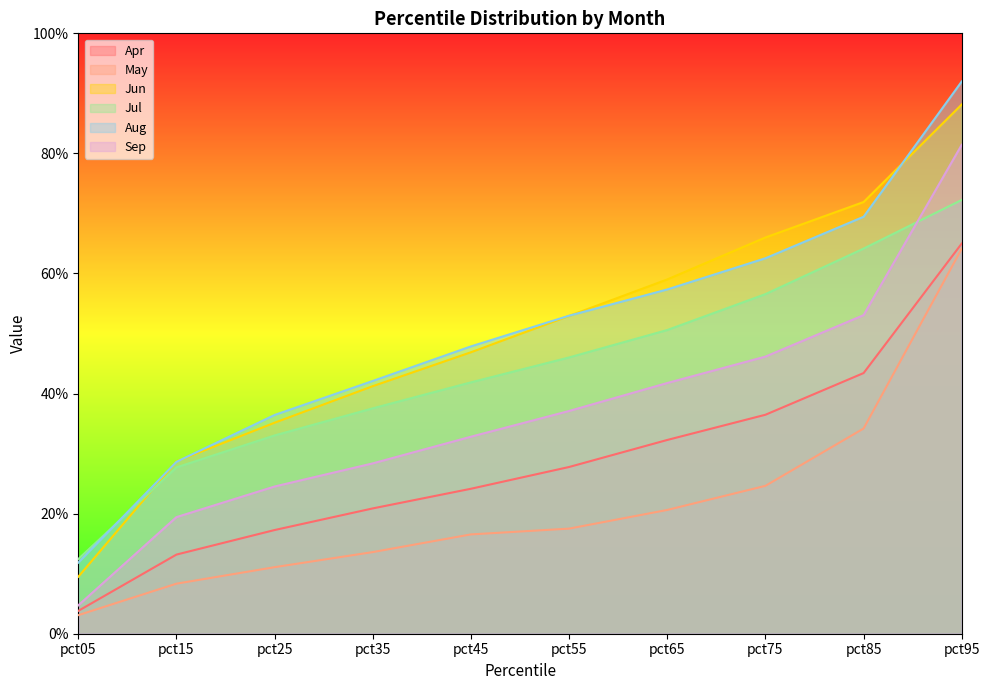

True or false: Jun has more than 0 interior local peaks.

False